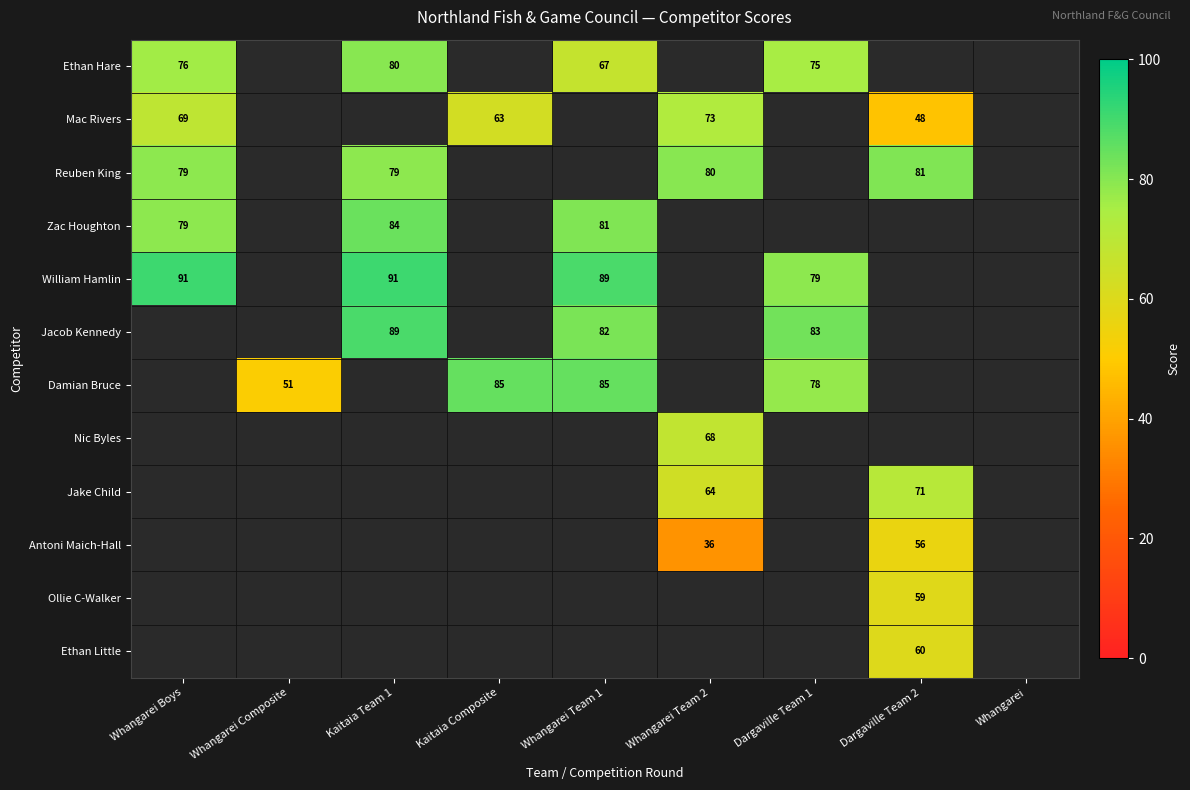

Is the value of Jacob Kennedy at Whangarei Team 1 greater than the value of Zac Houghton at Whangarei Boys?

Yes